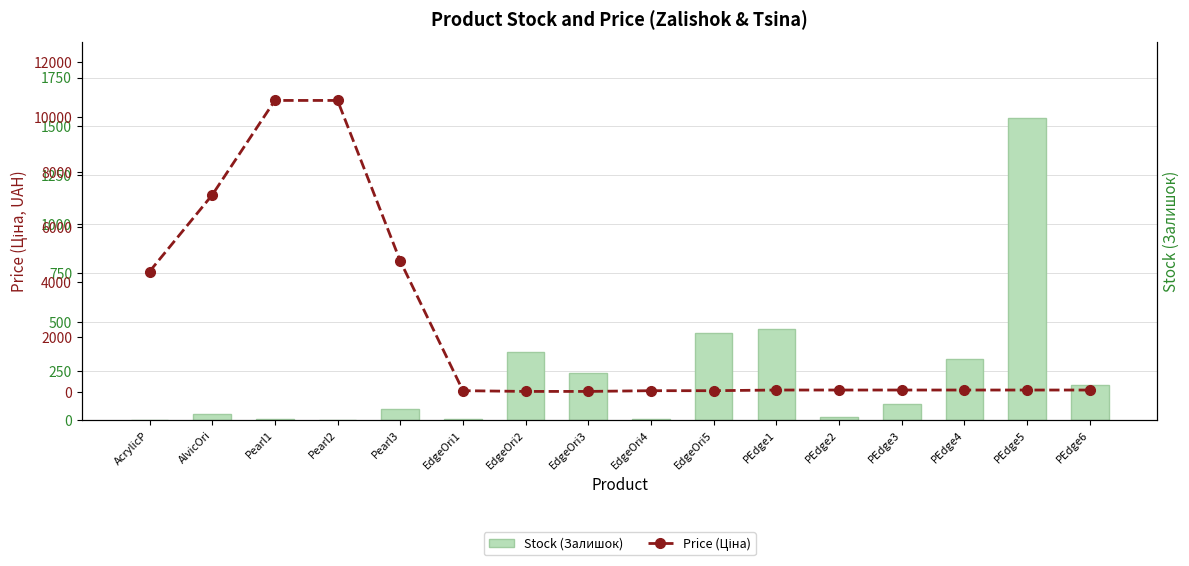

How many values in the Price (Ціна) series are below 86?

5